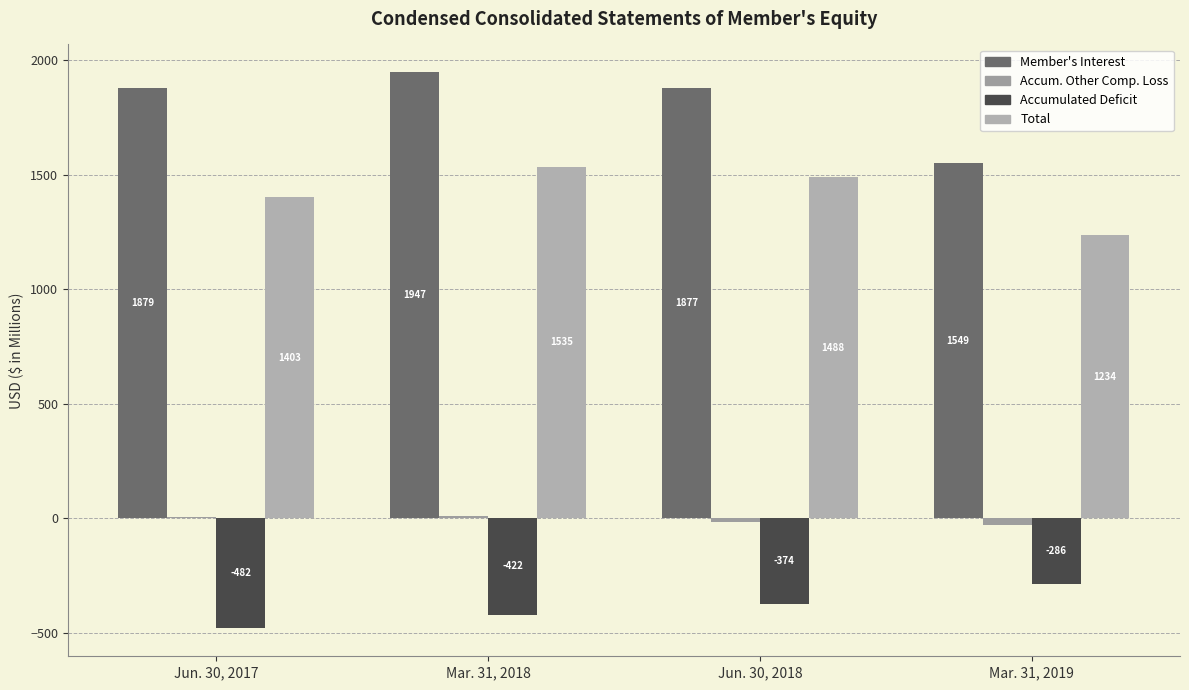

What are all the series names shown in the legend?

Member's Interest, Accum. Other Comp. Loss, Accumulated Deficit, Total